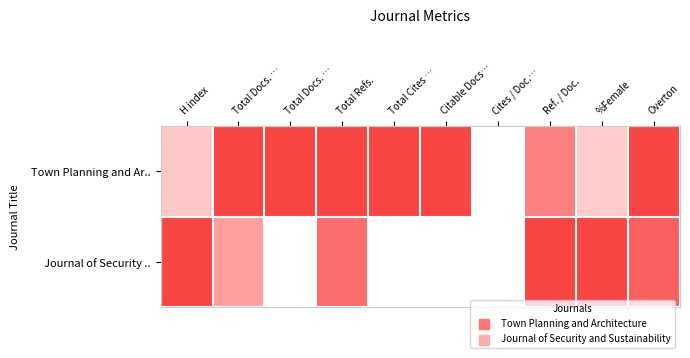

At which category is the sum across all series the highest?

Overton